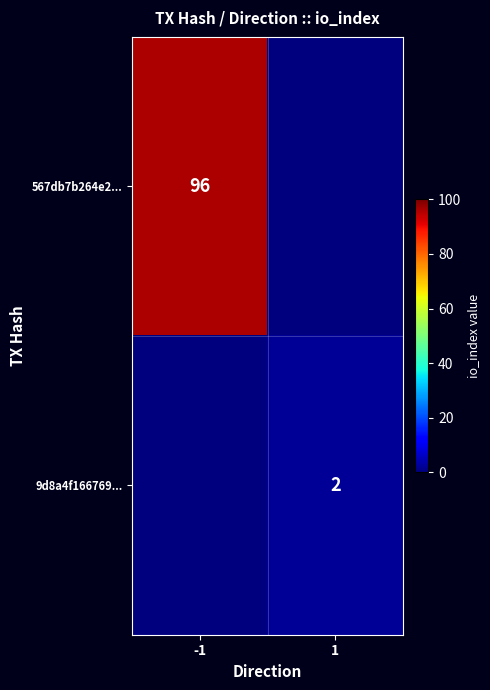

At which category is the sum across all series the highest?

-1